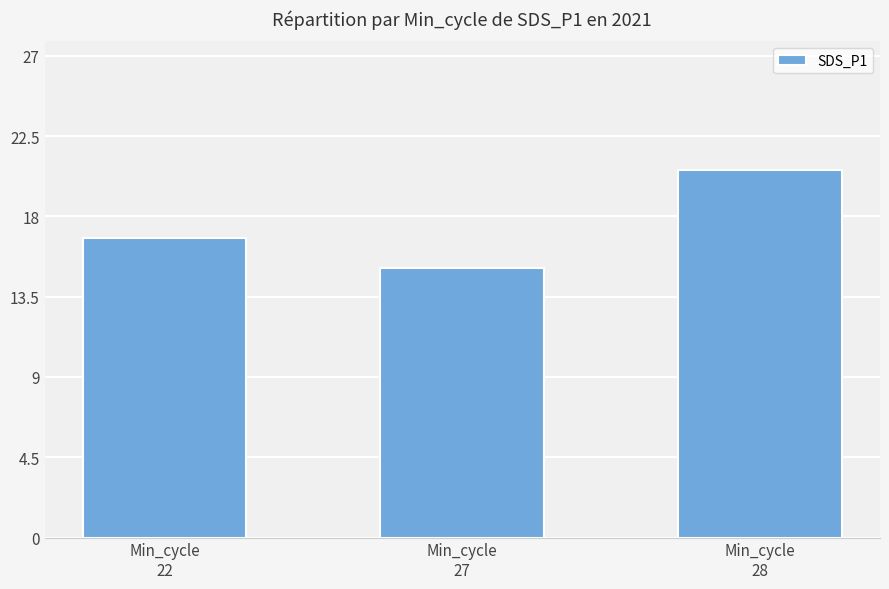

The value at Min_cycle
27 is 15.1. True or false?

True